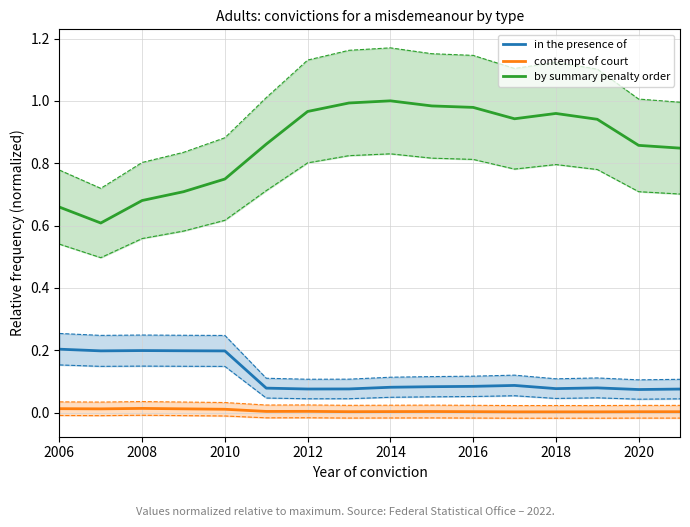

What is the sum of all by summary penalty order values?

13.7